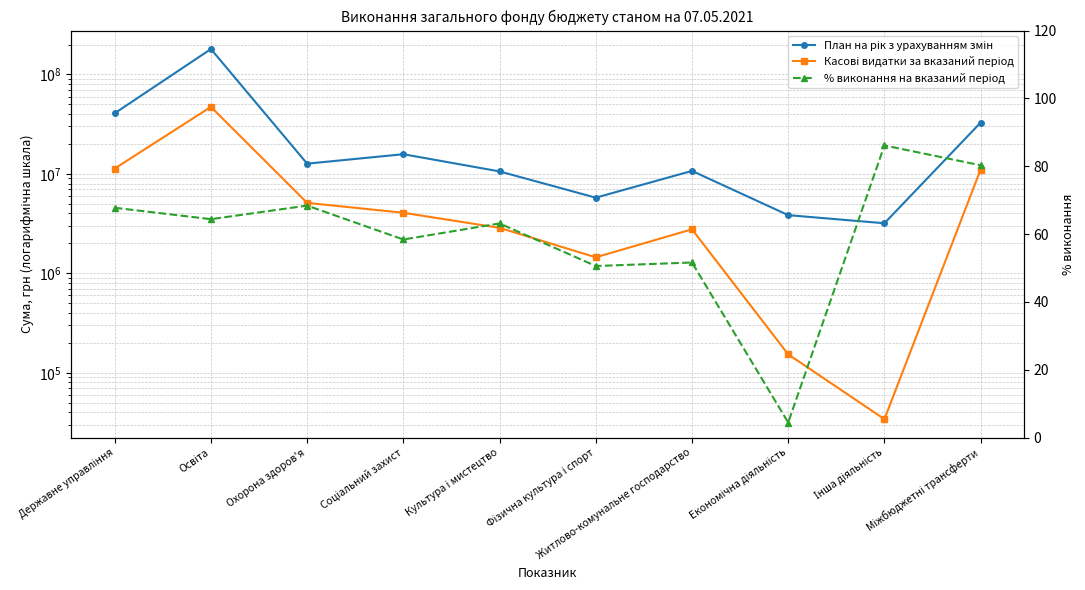

What is the maximum value for Касові видатки за вказаний період?

47222284.2